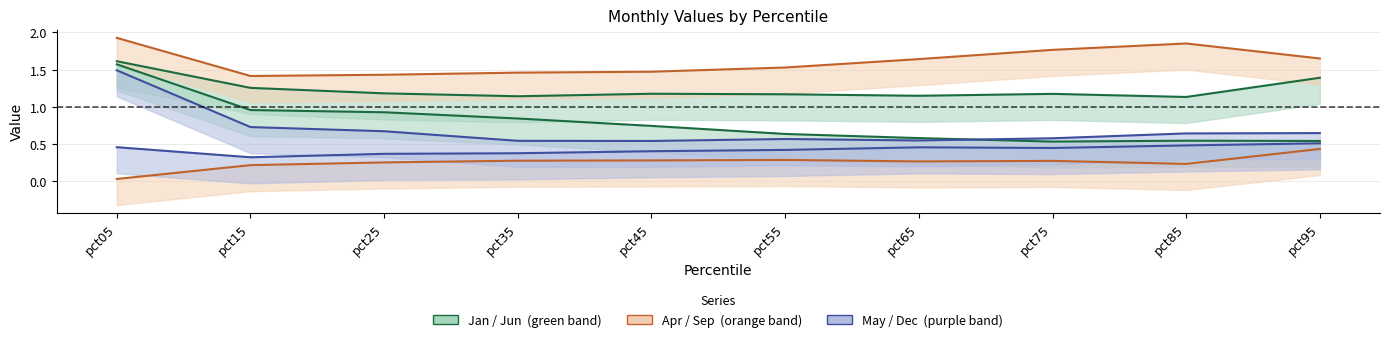

True or false: Sep has more than 1 interior local peaks.

False